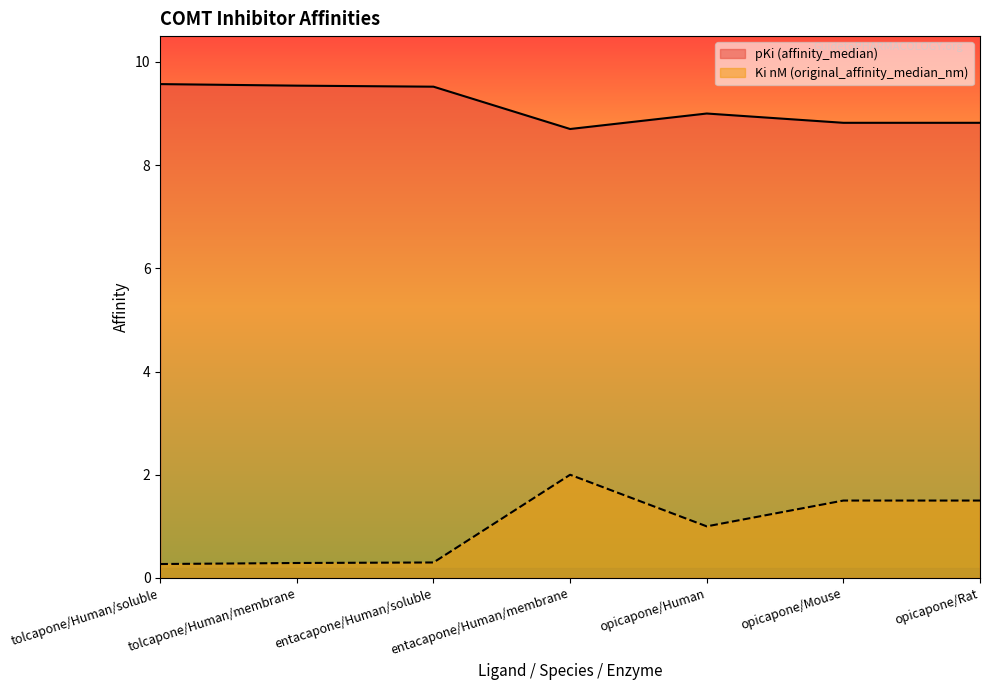

True or false: pKi (affinity_median) and Ki_nM (original_affinity_median_nm) intersect in this chart.

False